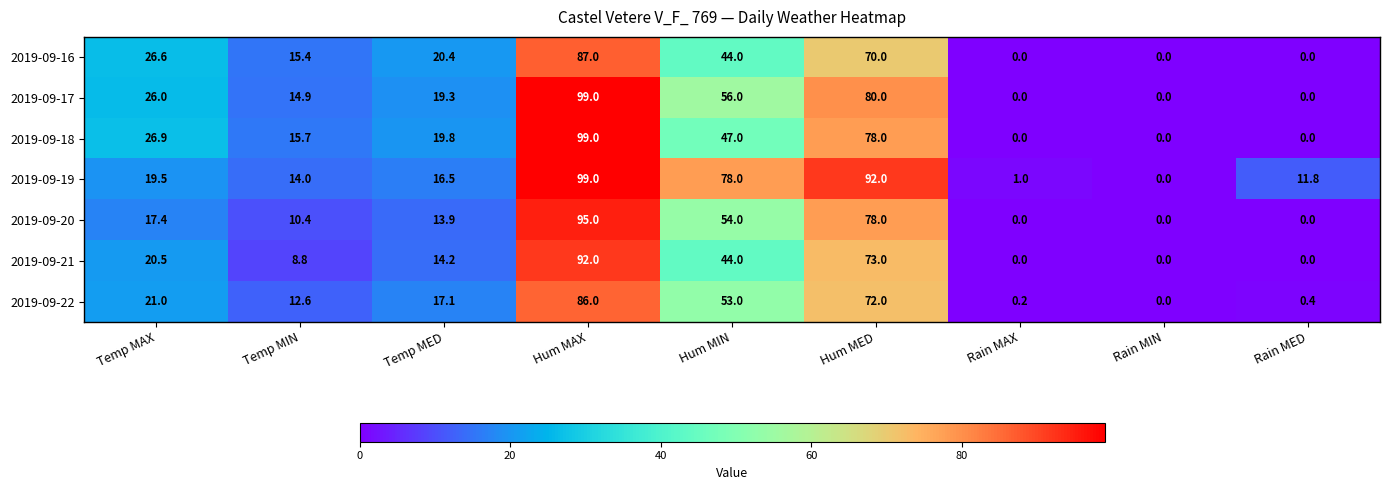

Which series changed the most between Temp MIN and Rain MED?

2019-09-18